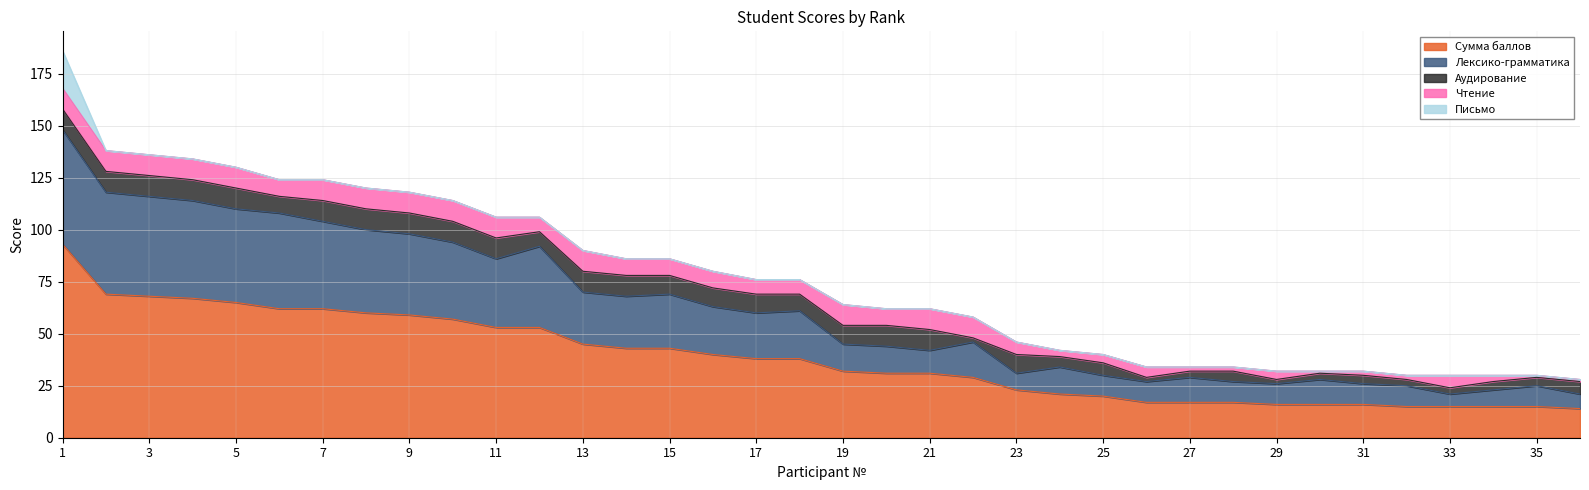

Reading left to right, what are all the values shown in this chart?

Сумма баллов: 93	69	68	67	65	62	62	60	59	57	53	53	45	43	43	40	38	38	32	31	31	29	23	21	20	17	17	17	16	16	16	15	15	15	15	14
Лексико-грамматика: 55	49	48	47	45	46	42	40	39	37	33	39	25	25	26	23	22	23	13	13	11	17	8	13	10	10	12	10	10	12	10	10	6	8	10	7
Аудирование: 10	10	10	10	10	8	10	10	10	10	10	7	10	10	9	9	9	8	9	10	10	2	9	5	6	2	3	5	2	3	4	3	3	4	4	6
Чтение: 10	10	10	10	10	8	10	10	10	10	10	7	10	8	8	8	7	7	10	8	10	10	6	3	4	5	2	2	4	1	2	2	6	3	1	1
Письмо: 18	0	0	0	0	0	0	0	0	0	0	0	0	0	0	0	0	0	0	0	0	0	0	0	0	0	0	0	0	0	0	0	0	0	0	0